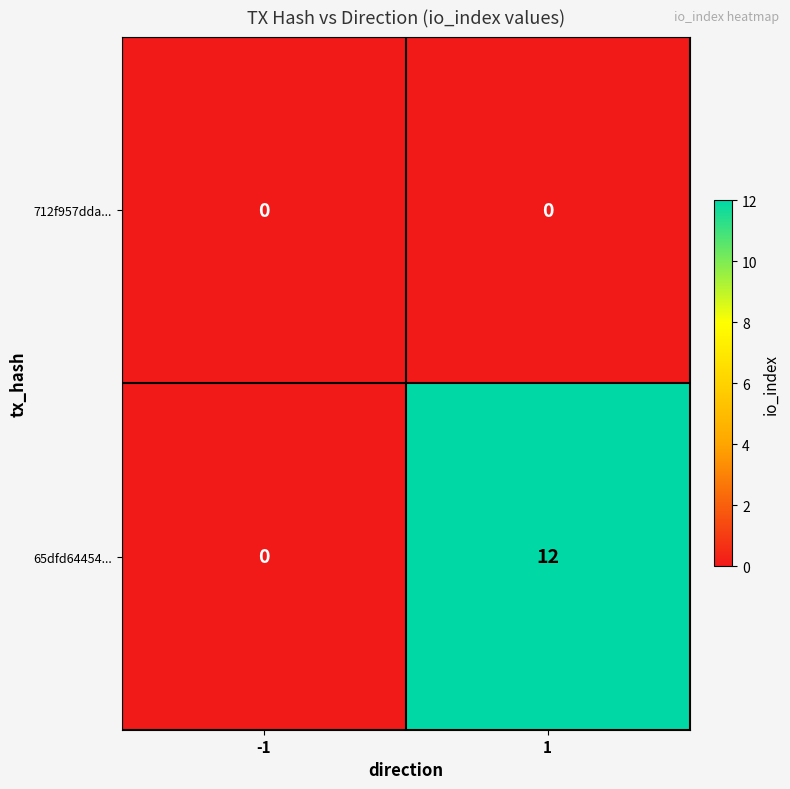

The 65dfd64454... series shows 0 at -1. True or false?

True